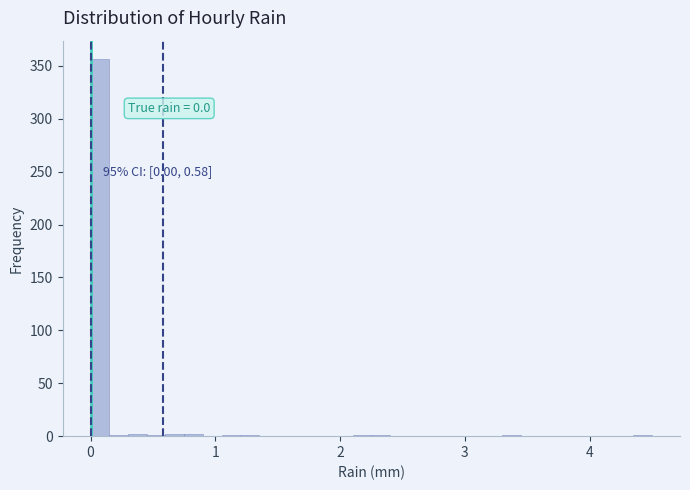

Around what value on the x-axis is the tallest bar? Give the approximate position of its centre, as read against the axis.

0.1